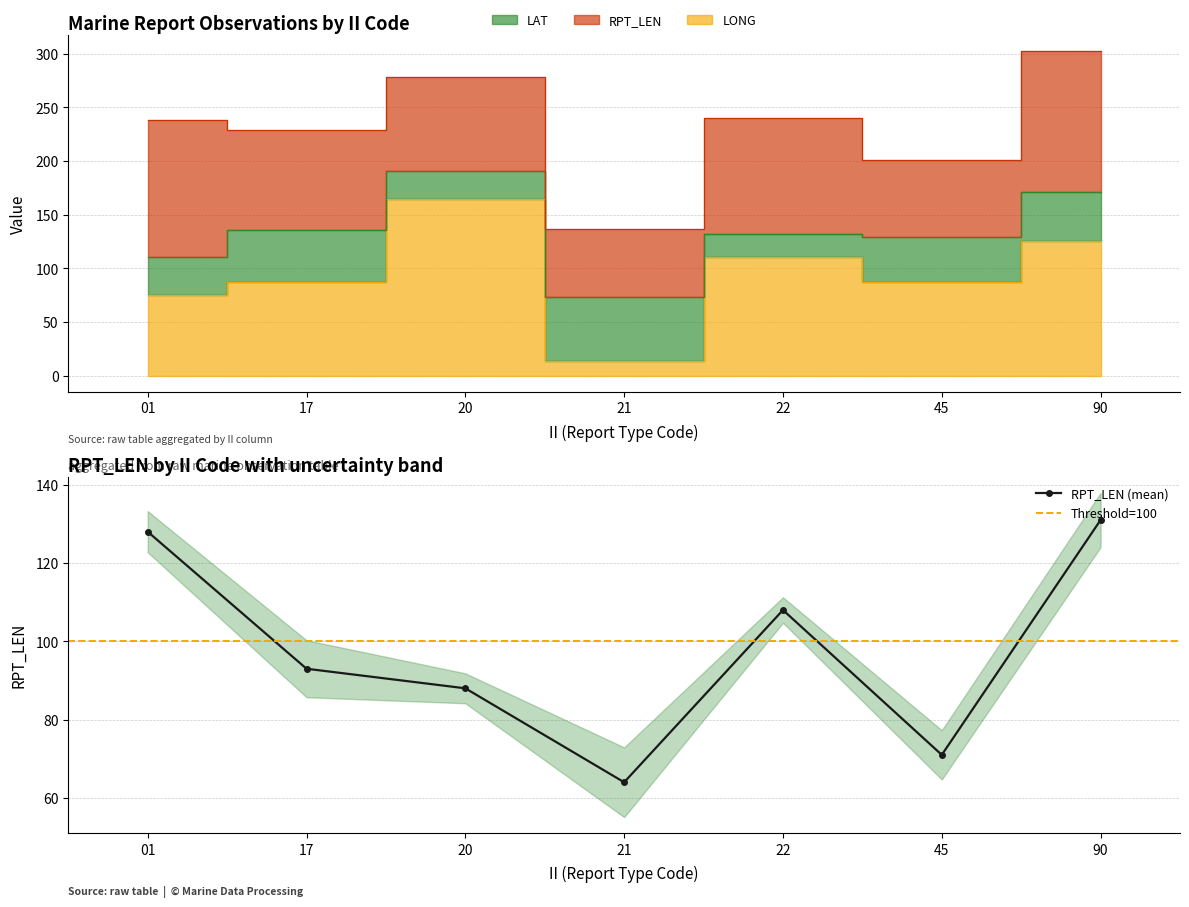

How many lines are shown in the chart?

2